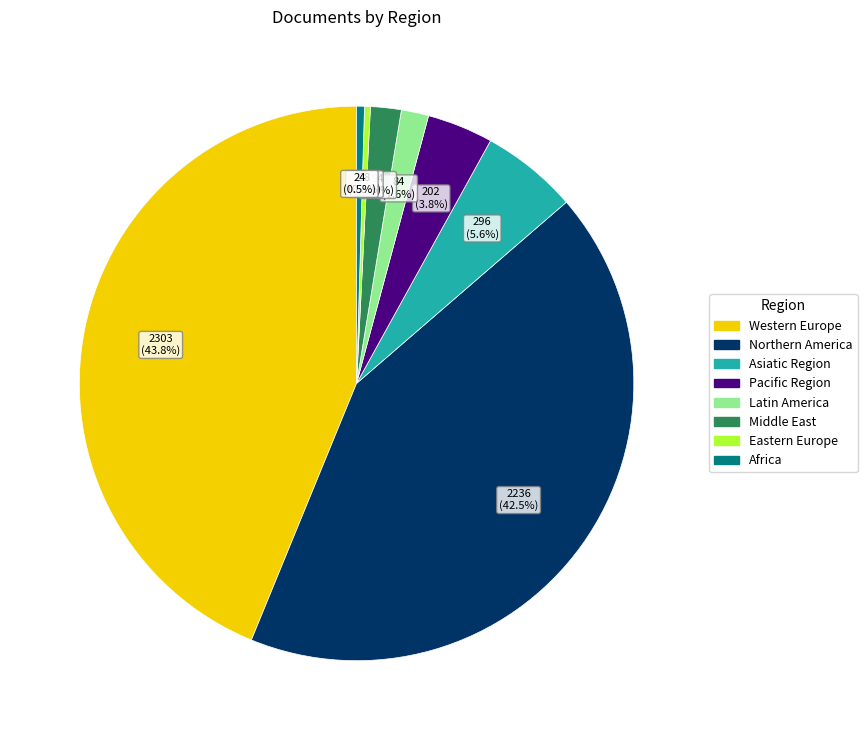

Does any single category account for the majority?

No